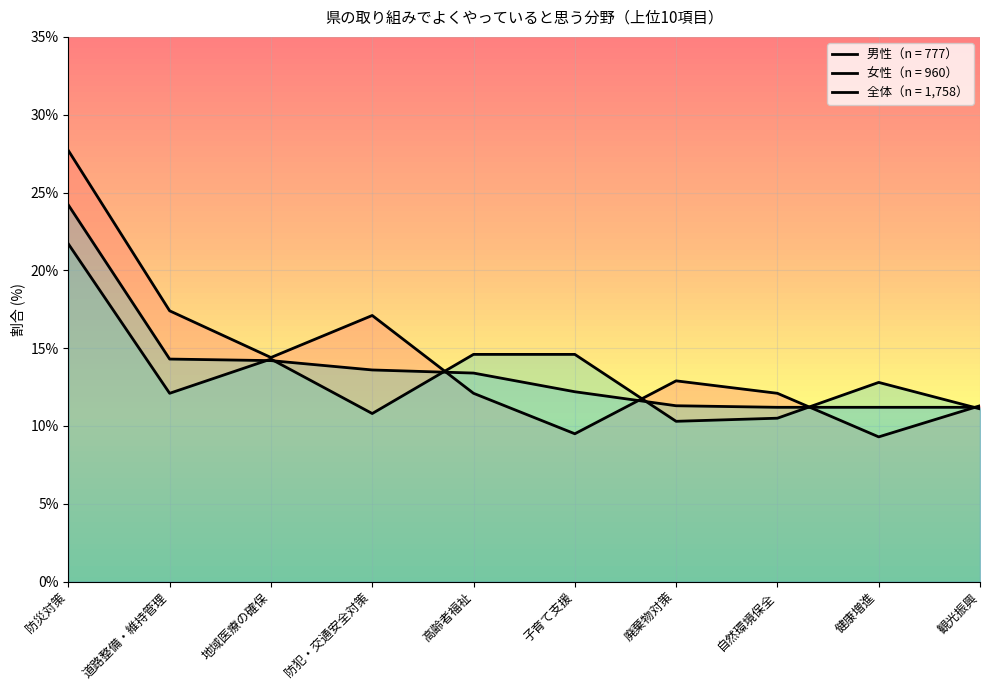

Rank the series by their average value, from lowest to highest.

女性（n = 960）, 全体（n = 1,758）, 男性（n = 777）